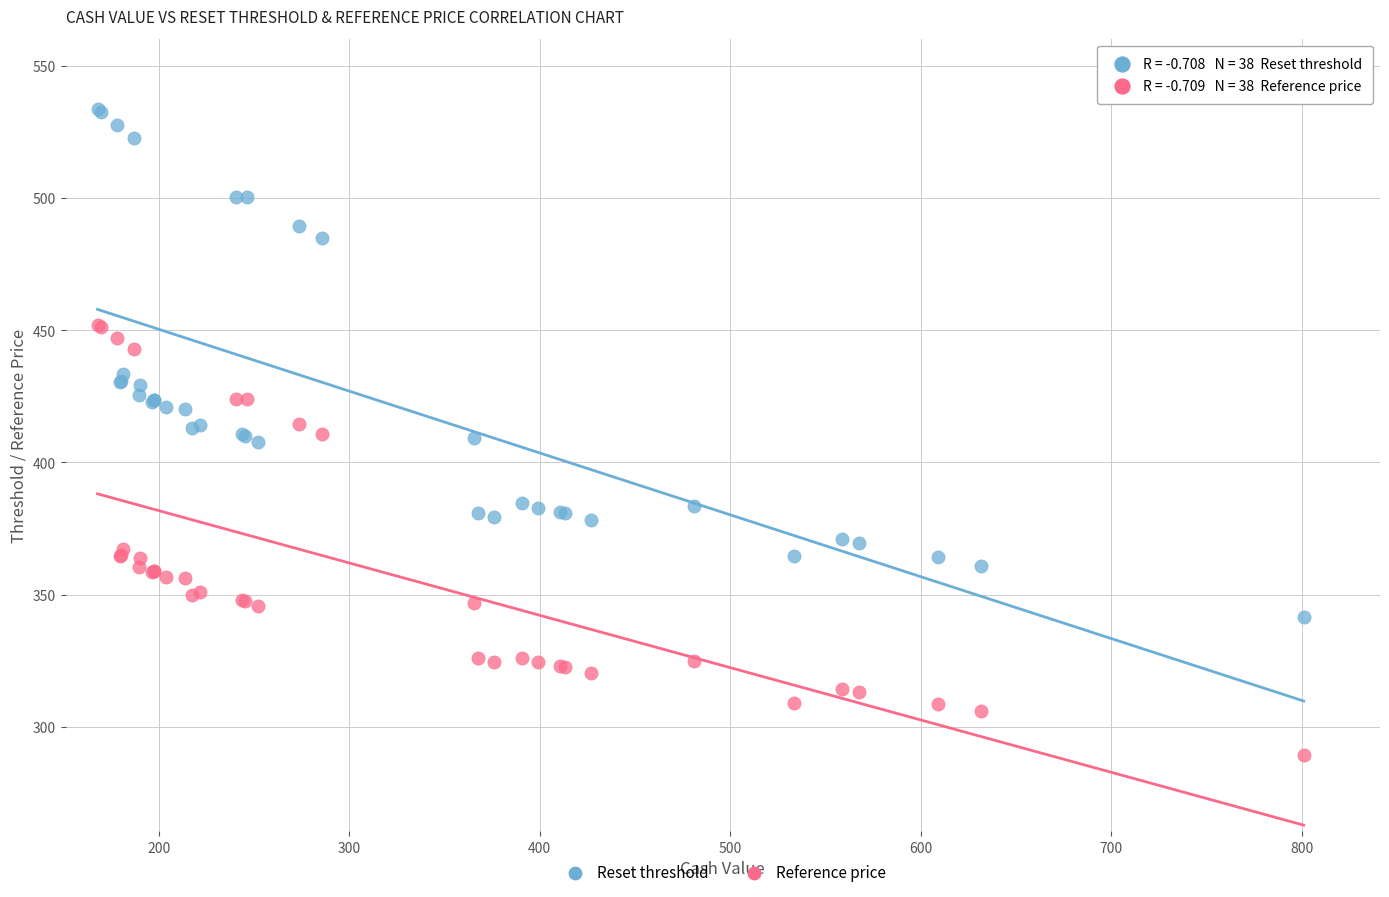

Which series contains the lowest Y value?

Reference price